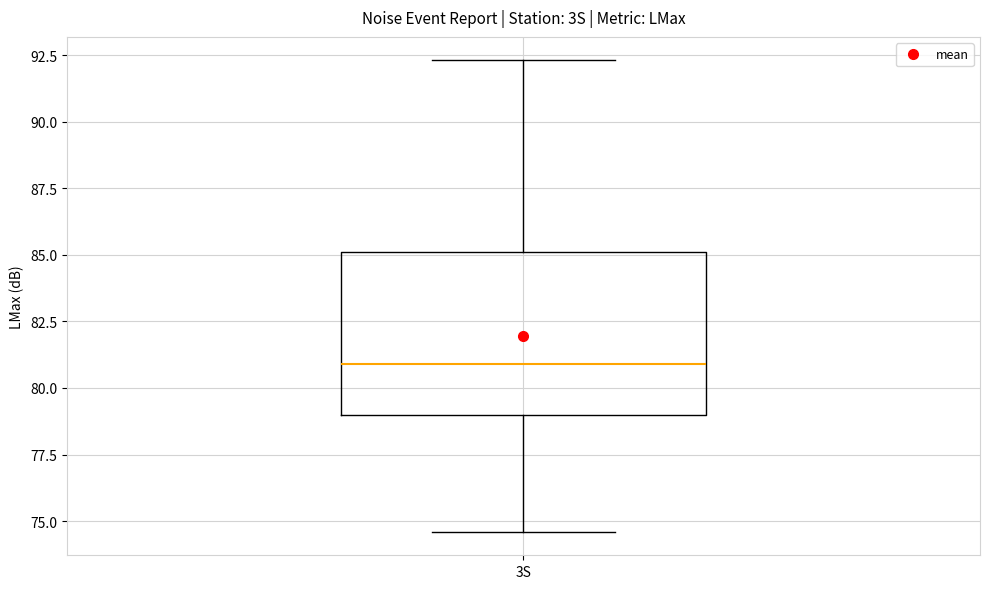

Transcribe this box plot: give where the median line is, the range the box spans, and where the two whiskers end, as read against the y-axis. The values are not printed on the chart, so give them approximately, as read against the axis.

median 81.0, box 79.0 to 85.0, whiskers 74.5 to 92.5